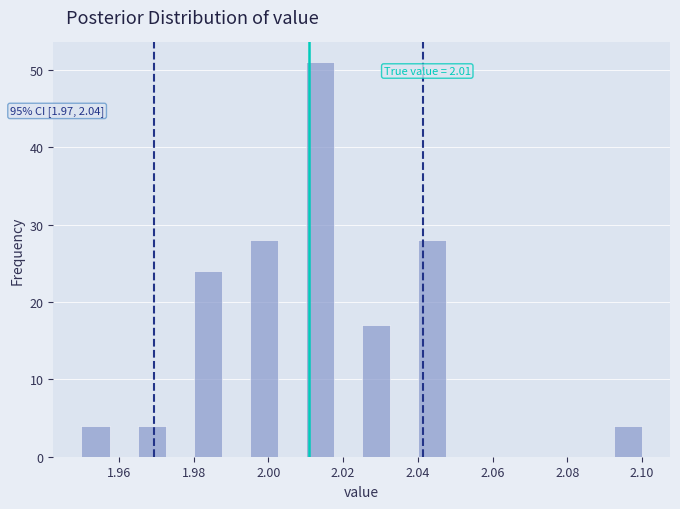

Around what value on the x-axis is the tallest bar? Give the approximate position of its centre, as read against the axis.

2.014